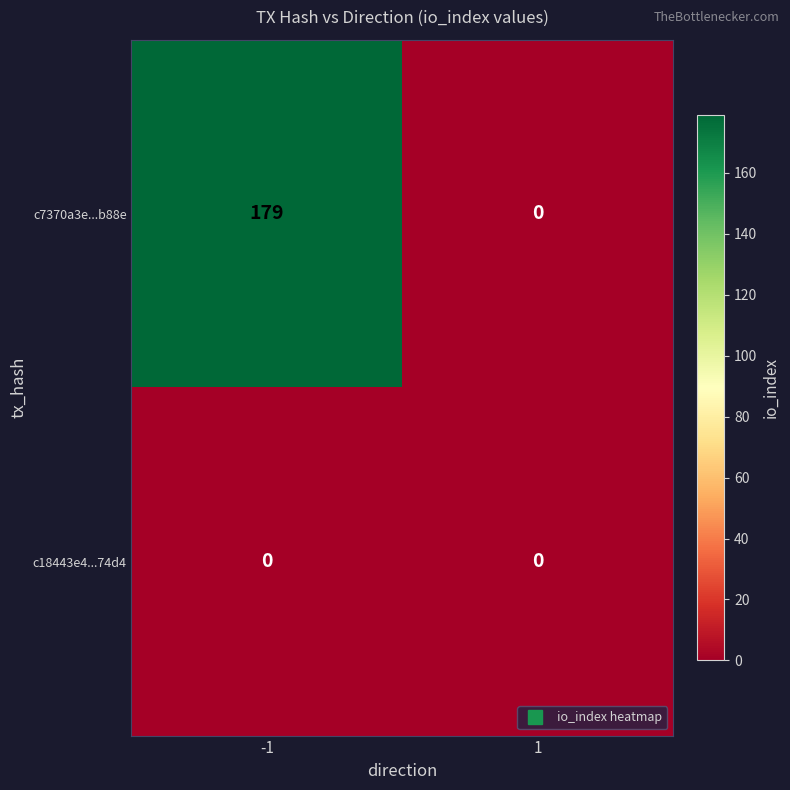

Reading left to right, extract all data points from this chart.

c7370a3e...b88e: 179	0
c18443e4...74d4: 0	0